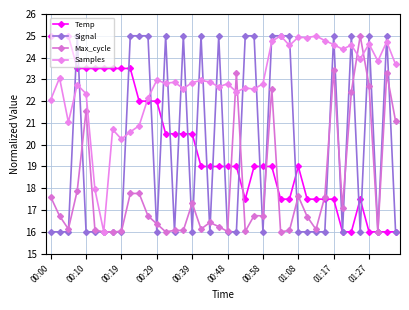

In Signal, how many points are lower than both neighbors (excluding endpoints)?

8